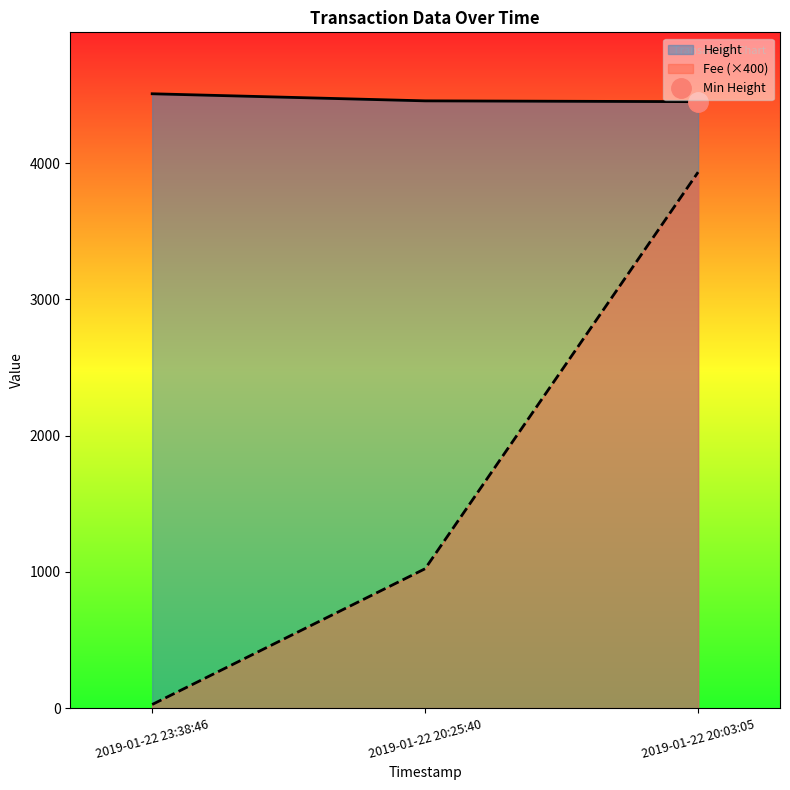

List the series in order of their peak value, lowest first.

Fee, Height